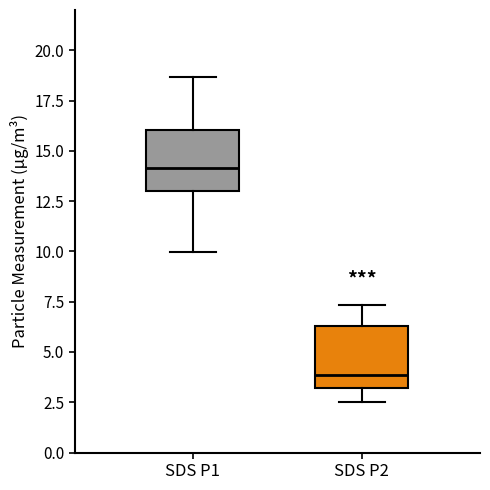

Where does the lower whisker of the box for SDS P2 end on the y-axis? The values are not printed on the chart, so give them approximately, as read against the axis.

2.5